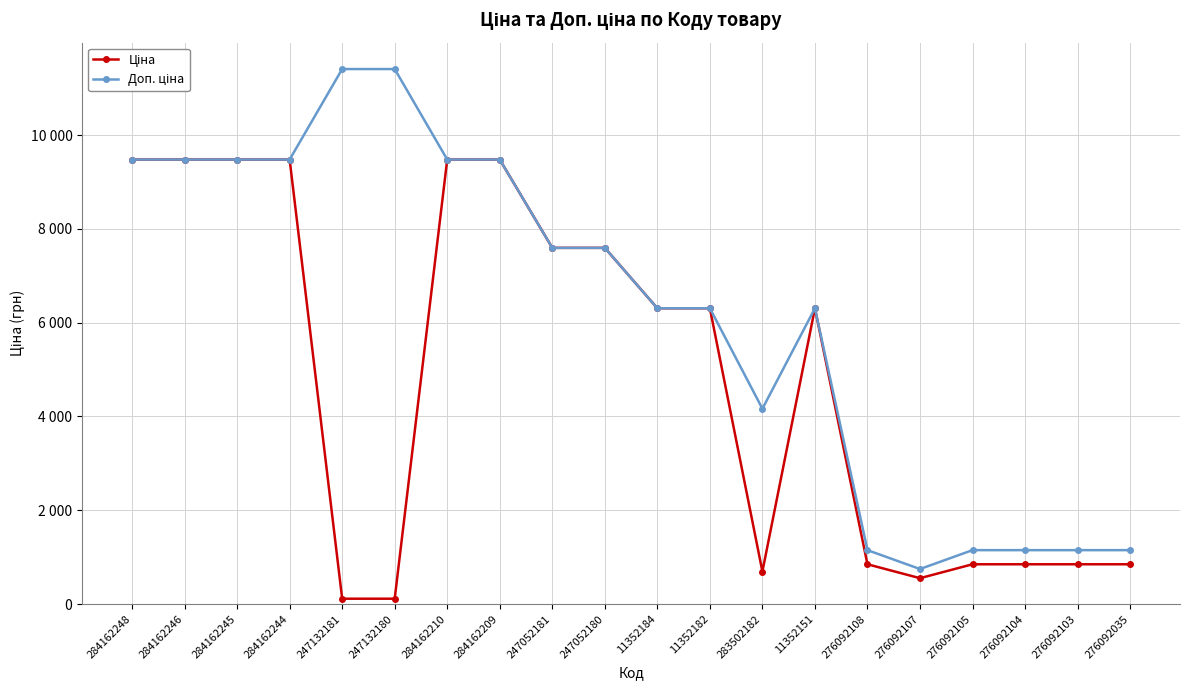

True or false: Ціна and Доп. ціна cross at least once.

False